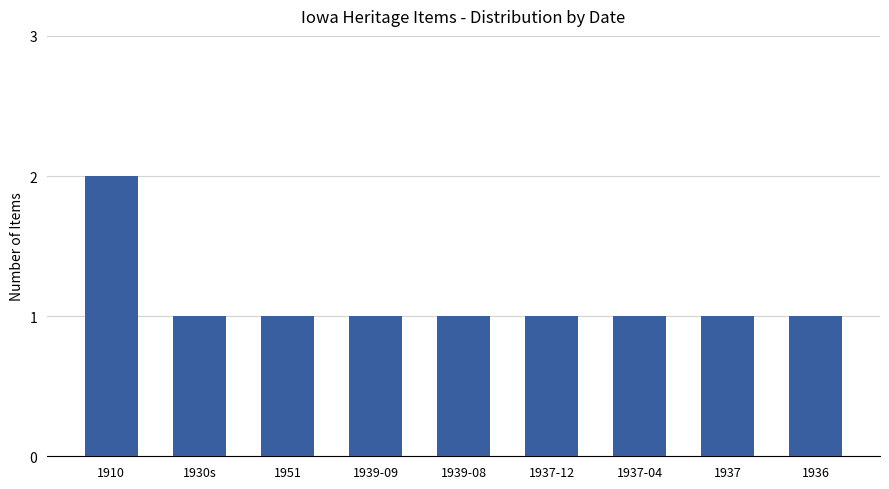

The chart shows a value of 2 at 1910. True or false?

True